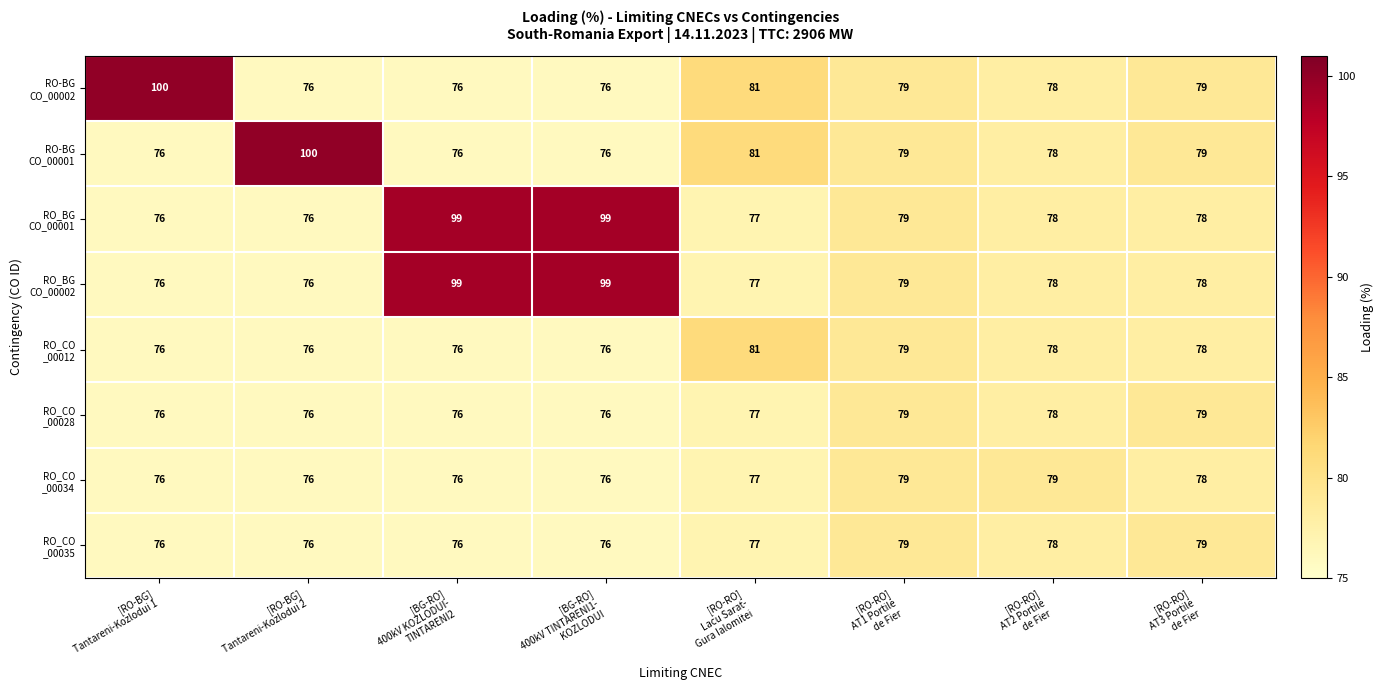

At how many categories does at least one series exceed 80?

5